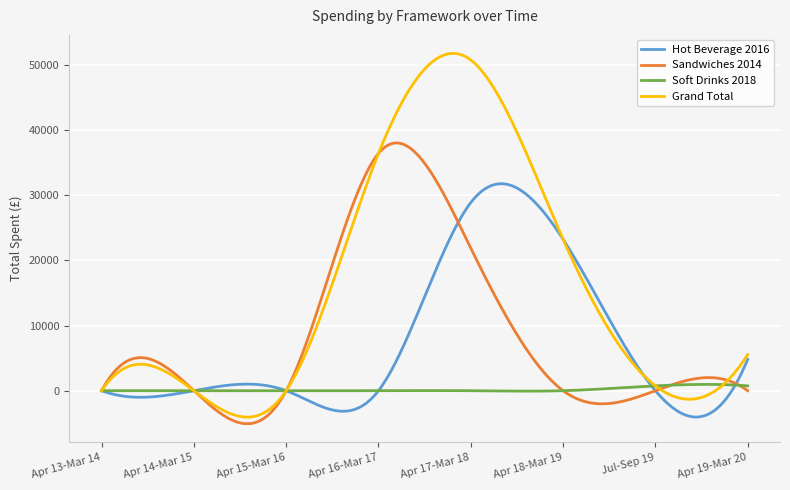

Which series has the largest range (max minus min)?

Grand Total